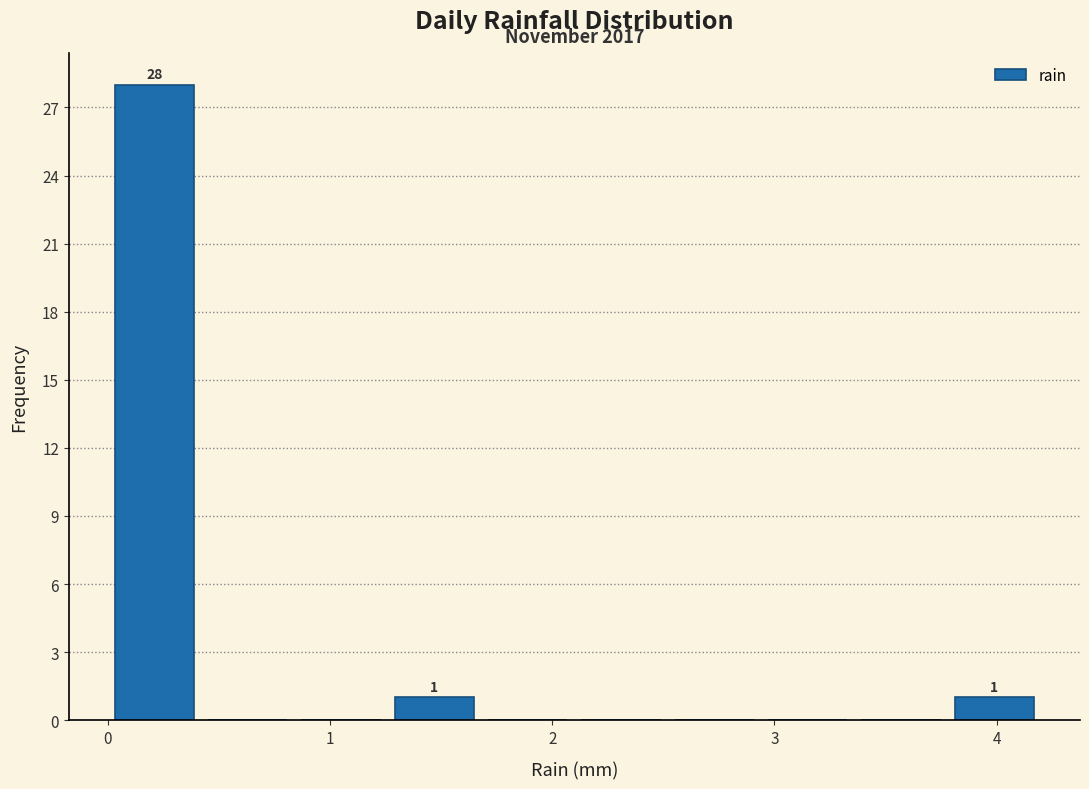

Which range on the x-axis has the tallest bar?

0.00 to 0.42